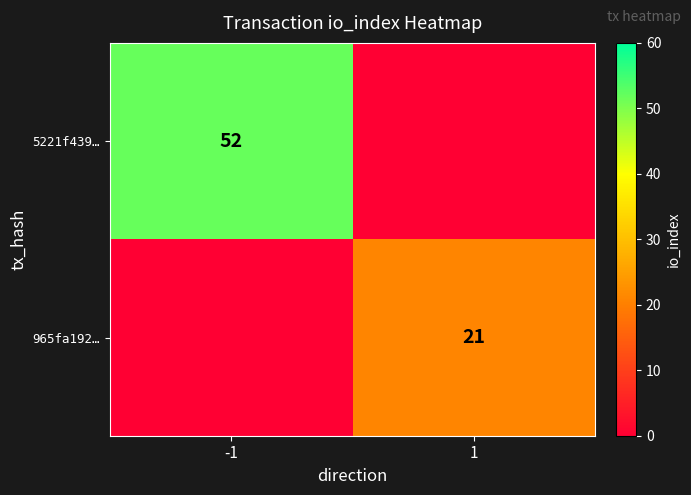

The value of 5221f439… at -1 is 52. True or false?

True